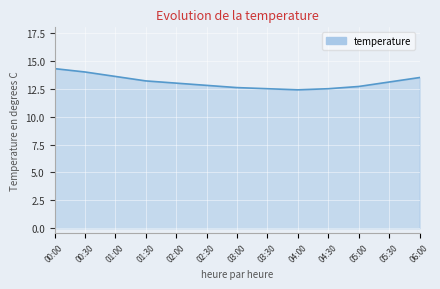

What is the minimum value shown in the chart?

12.4